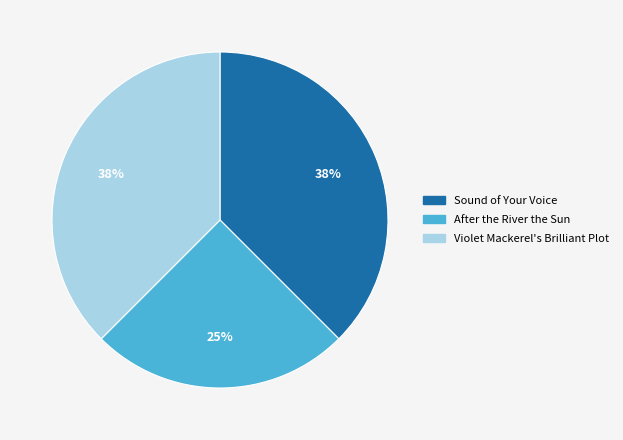

Which slice is the smallest?

After the River the Sun